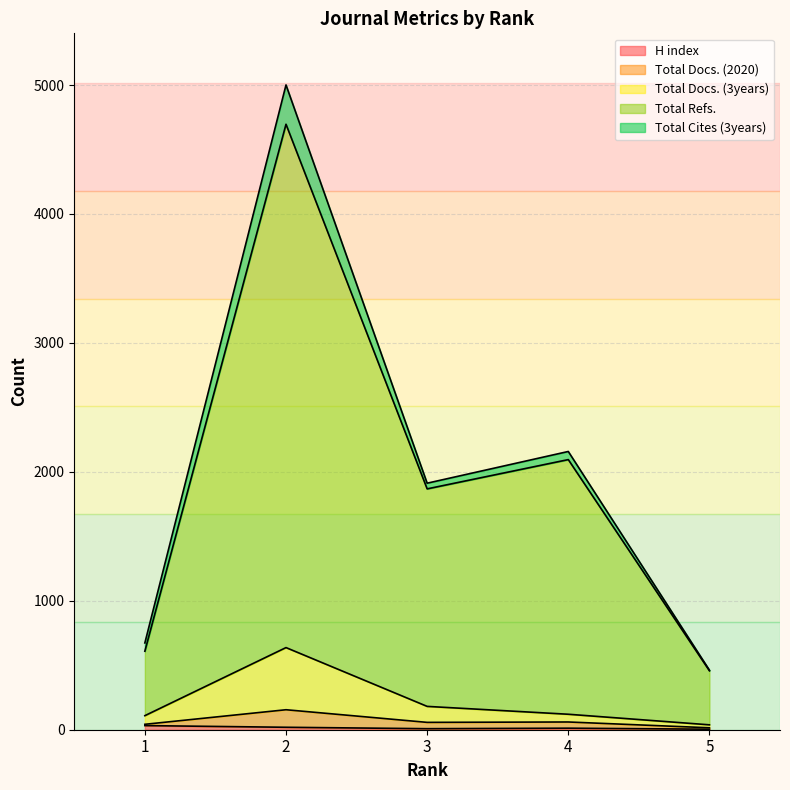

True or false: H index and Total Docs. (2020) cross at least once.

False